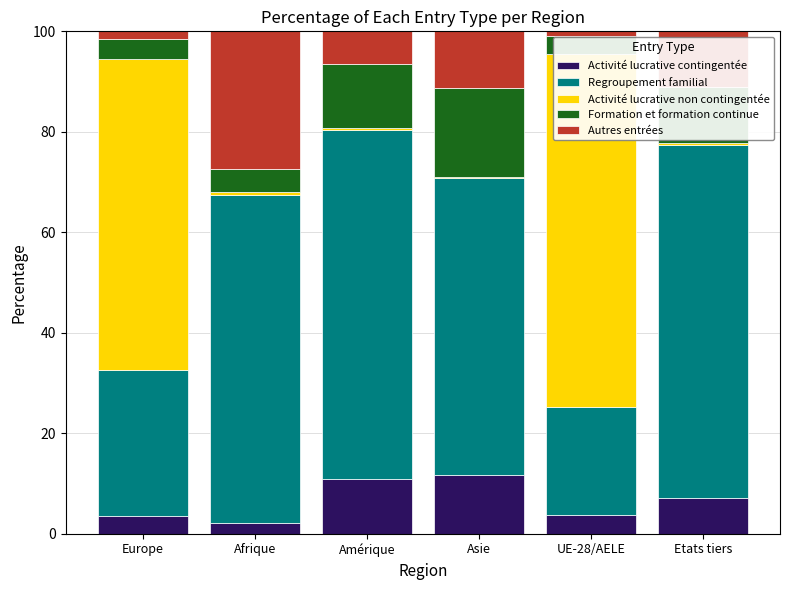

What is the approximate value of Formation et formation continue at Etats tiers?

11.3